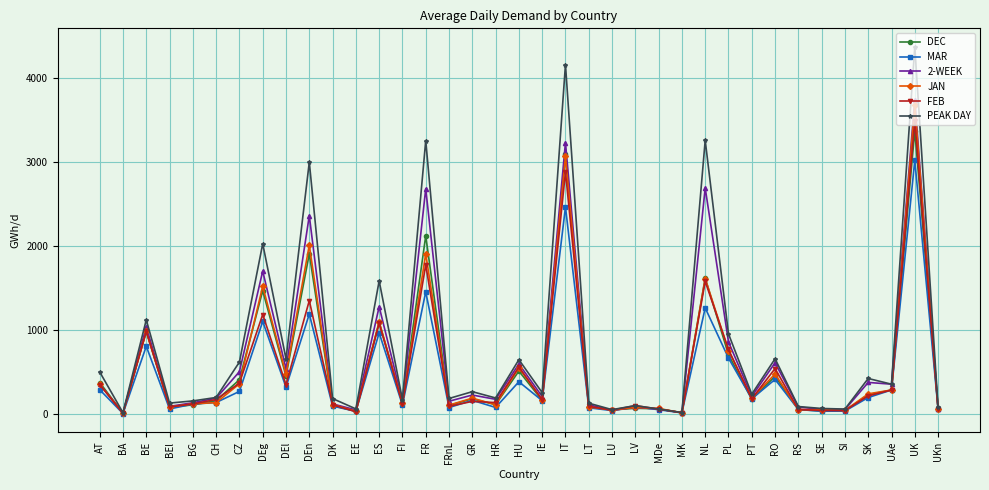

What is the difference between the highest and lowest values at CZ?

350